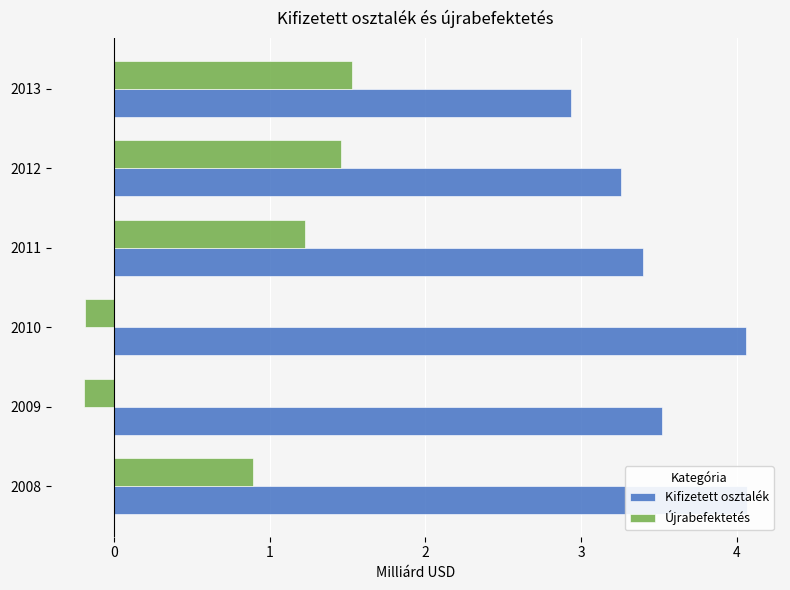

Which series has the widest spread of values?

Újrabefektetés